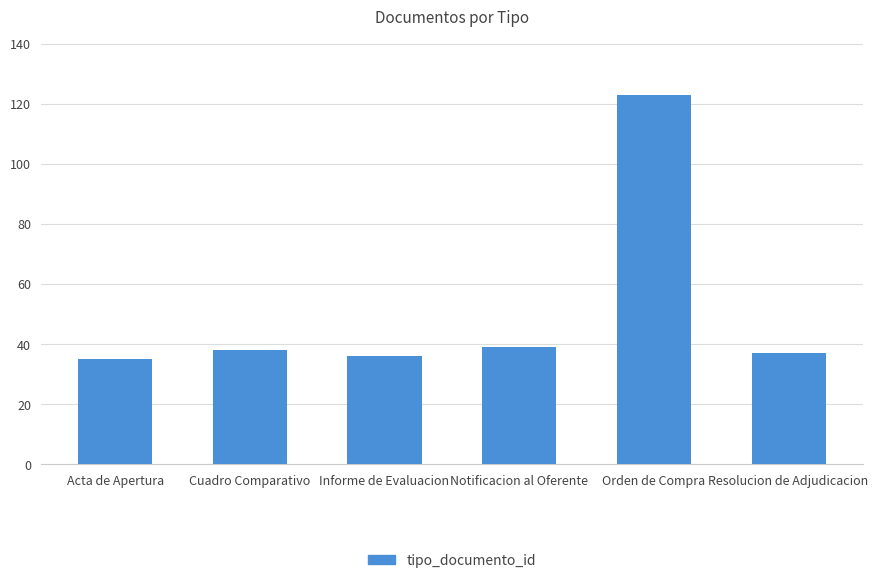

The value at Cuadro Comparativo is 38. True or false?

True